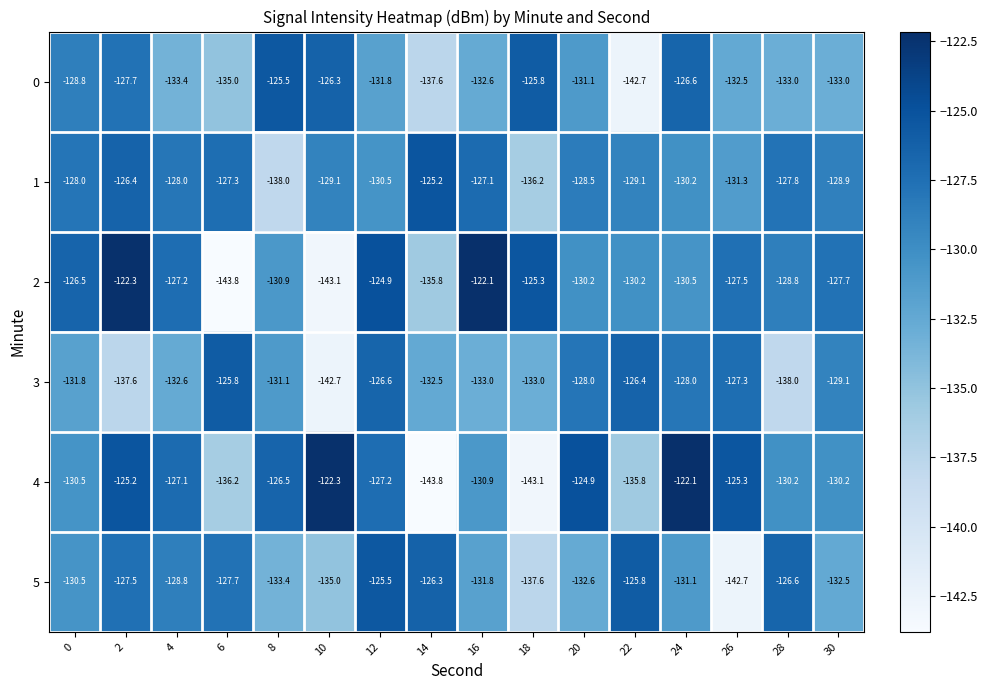

What is the minimum value shown in the chart?

-143.8